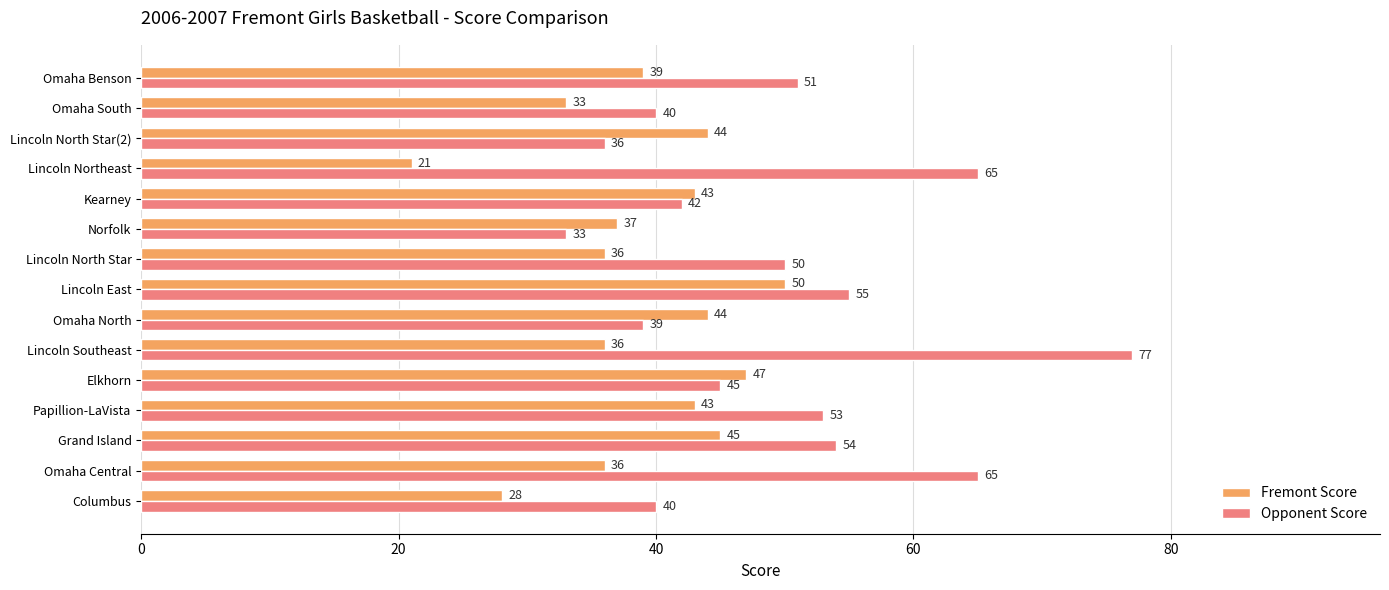

Is the value of Opponent Score at Omaha North greater than the value of Fremont Score at Omaha Central?

Yes